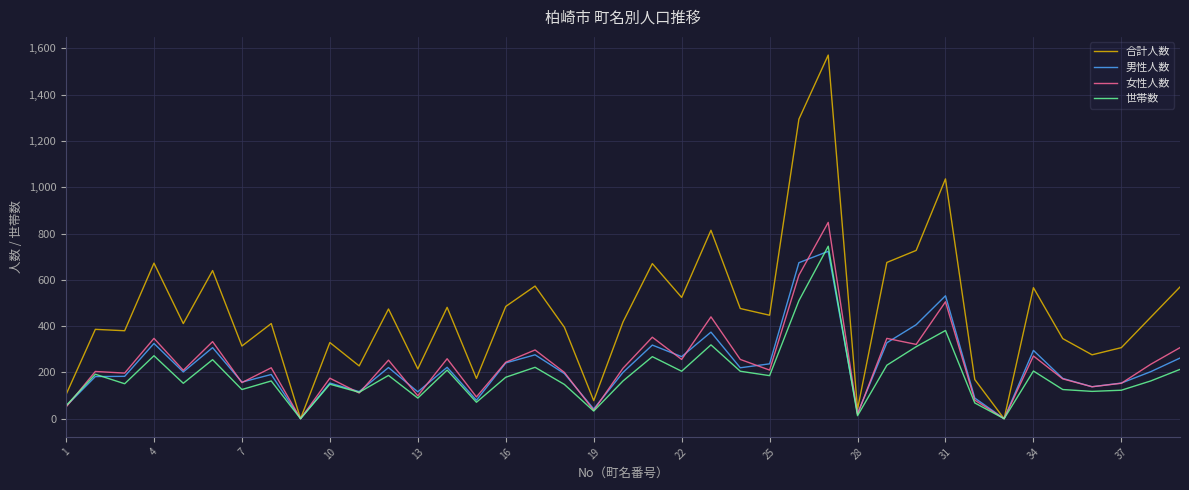

Which series has the largest range (max minus min)?

合計人数